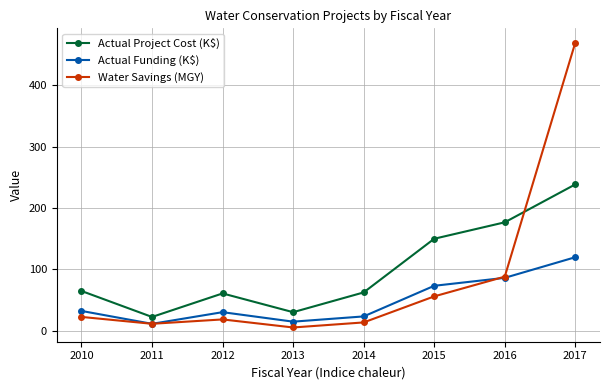

List the series in order of their peak value, lowest first.

Actual Funding (K$), Actual Project Cost (K$), Water Savings (MGY)